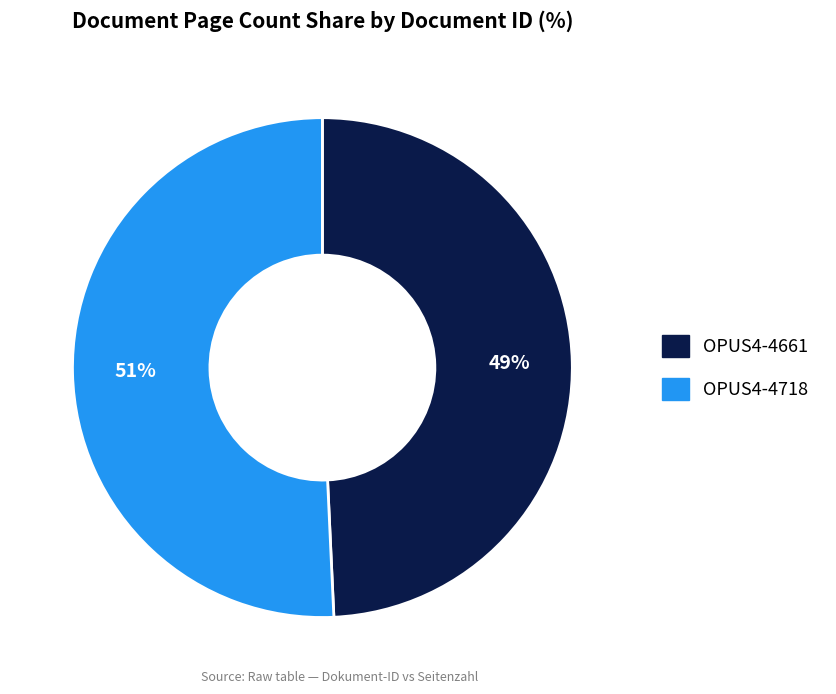

Which slice is the largest?

OPUS4-4718